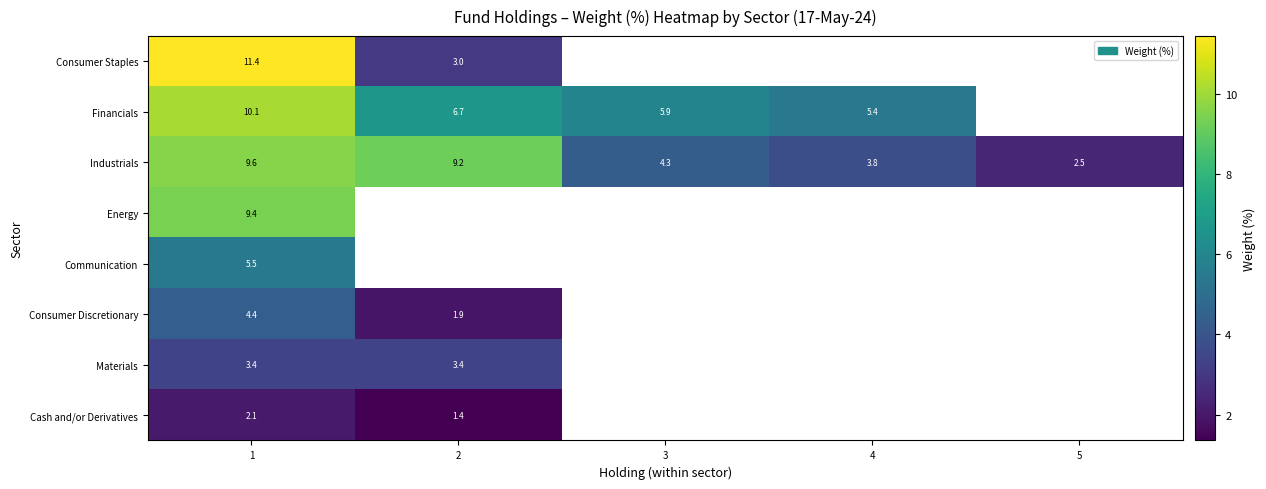

How many data points does each series have?

5